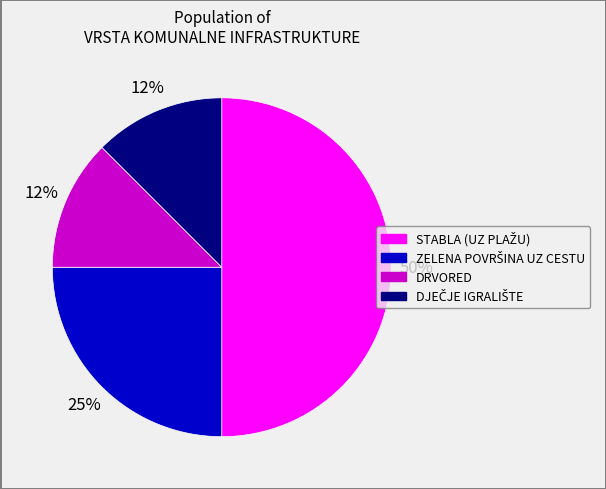

To the nearest percent, what is the average slice percentage?

25%